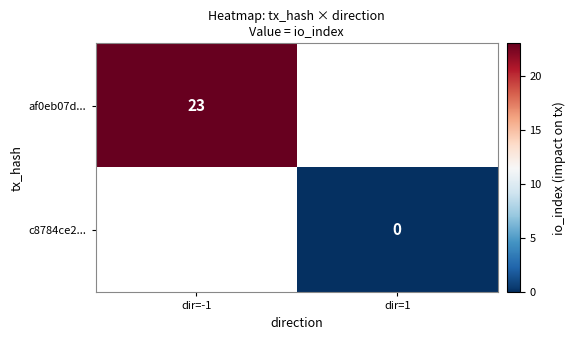

Is the value of af0eb07d... at dir=-1 greater than the value of c8784ce2... at dir=1?

Yes